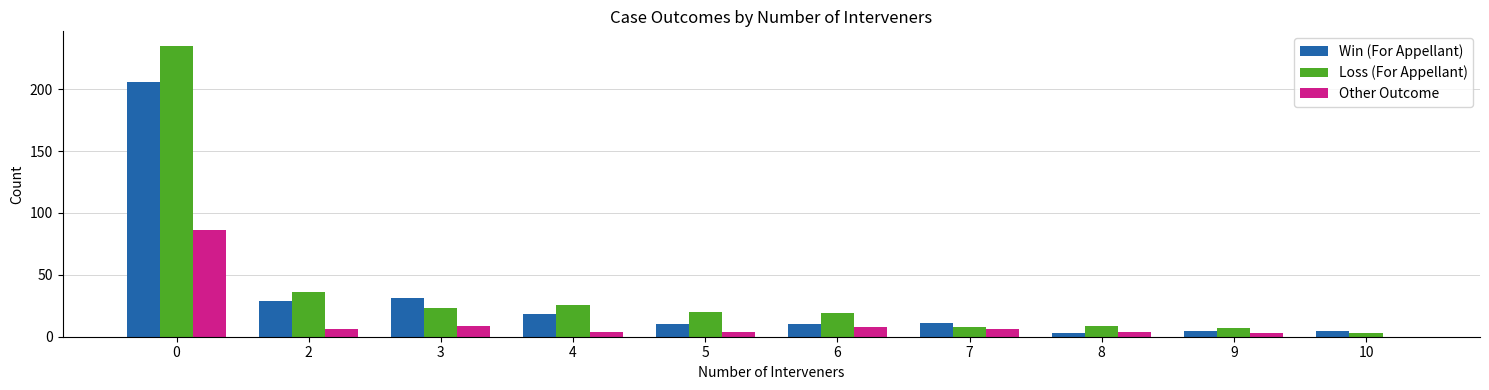

Reading right to left, list all the values displayed in this chart.

Win (For Appellant): 5	5	3	11	10	10	18	31	29	206
Loss (For Appellant): 3	7	9	8	19	20	26	23	36	235
Other Outcome: 0	3	4	6	8	4	4	9	6	86